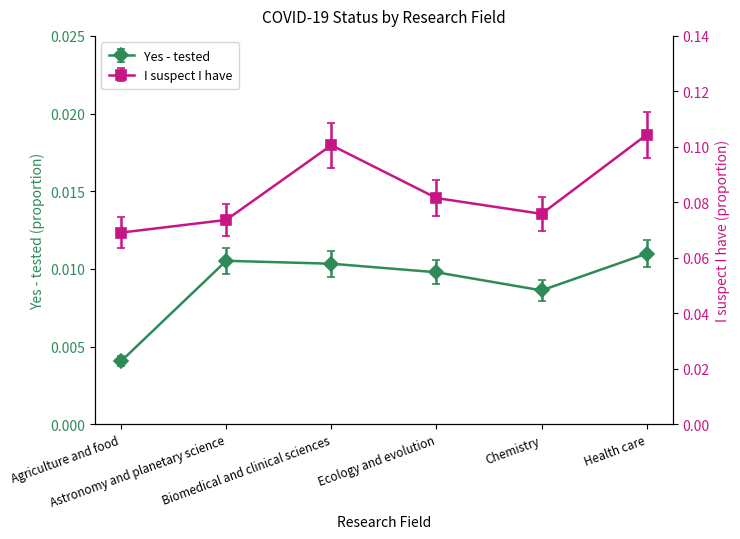

What is the sum of the I suspect I have values at Chemistry and Ecology and evolution?

0.2